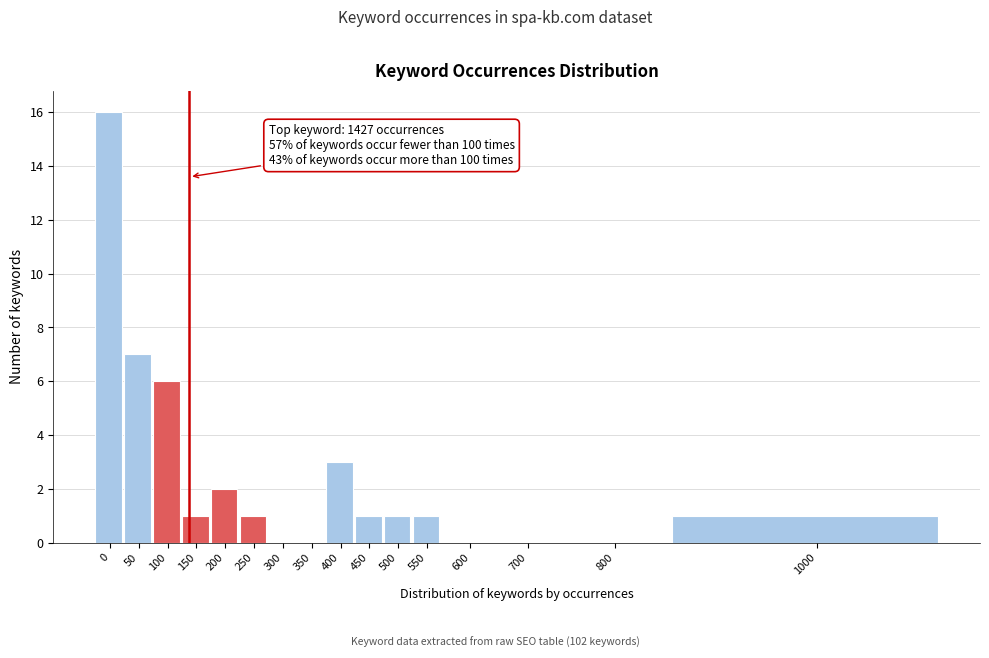

What is the change in value from 100 to 250?

-5